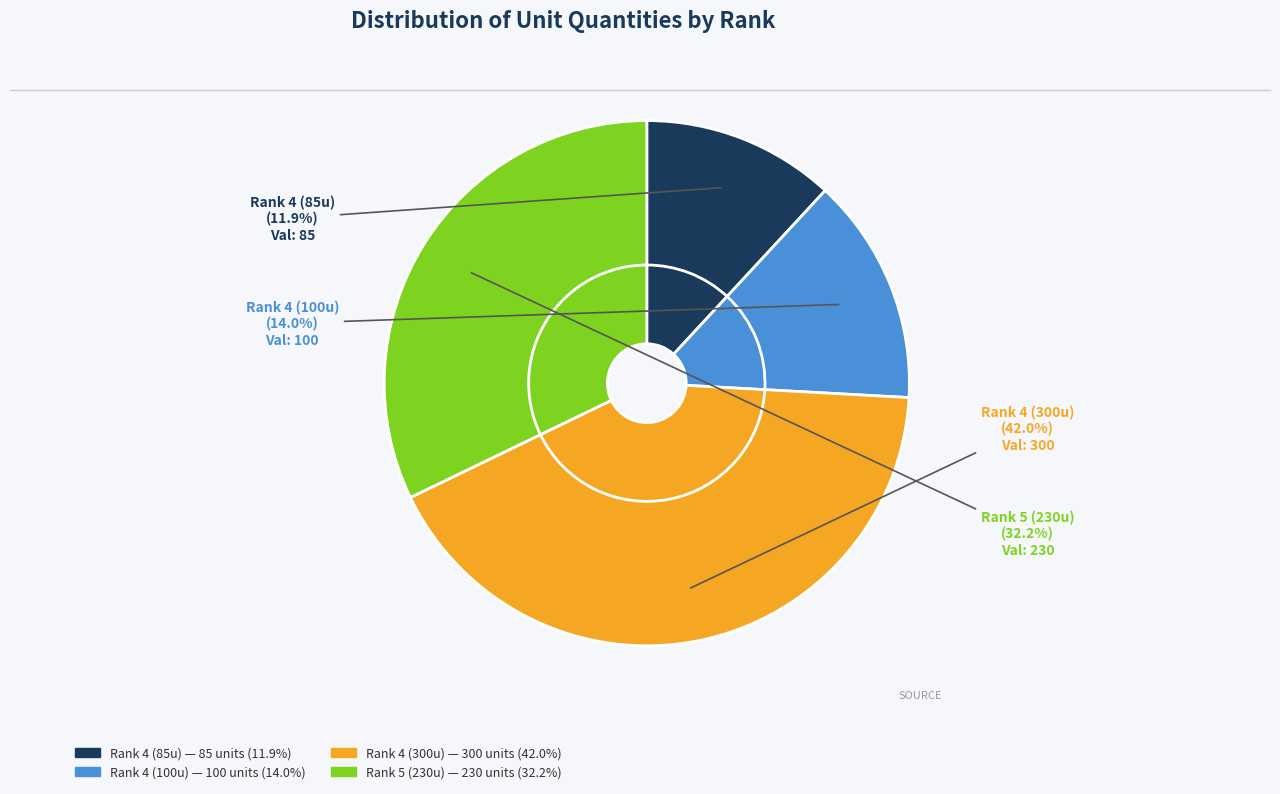

Count the number of slices in the pie.

4